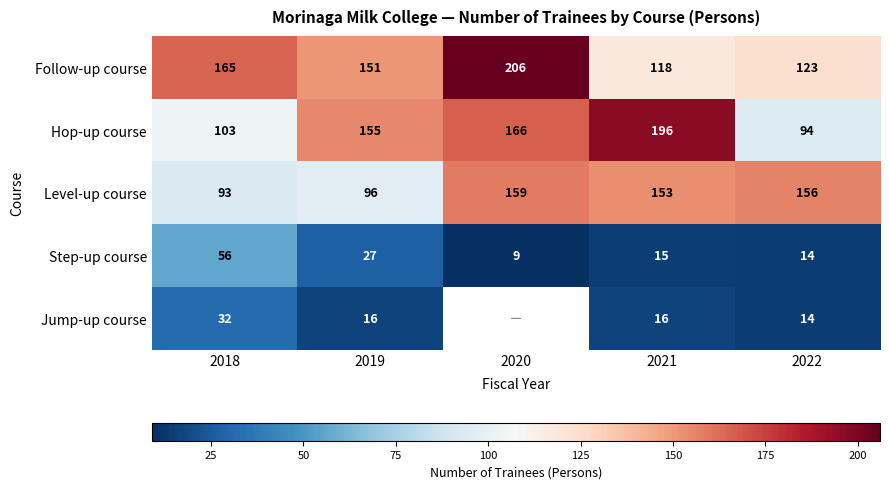

What is the difference between the second highest and minimum values in the Follow-up course series?

47